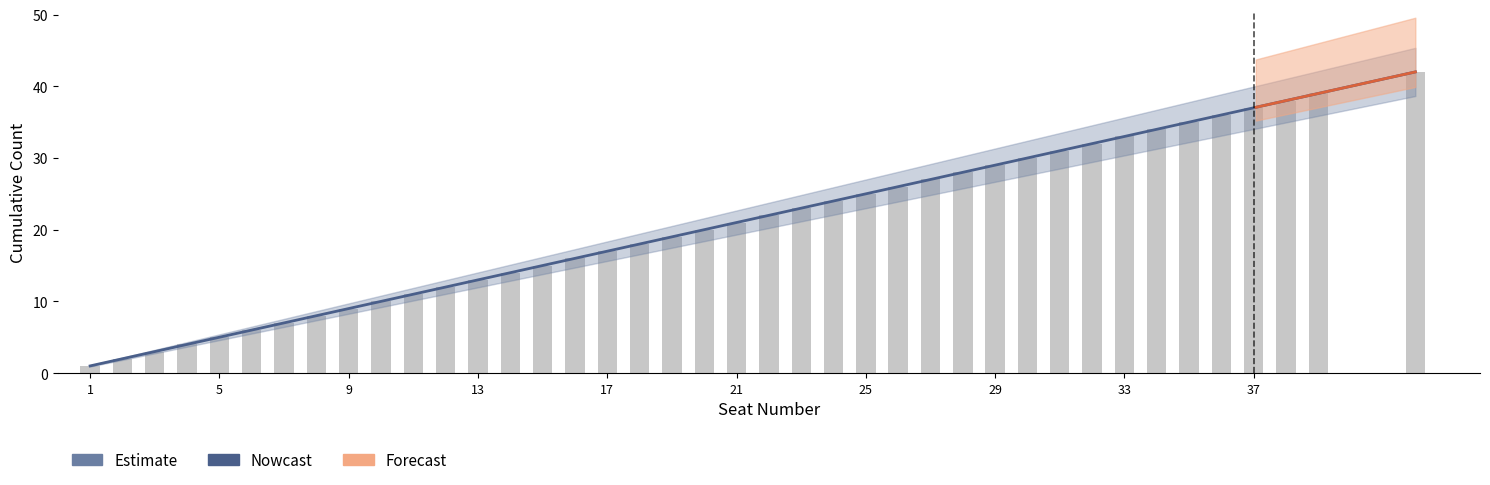

Between 11 and 13, which is larger?

13